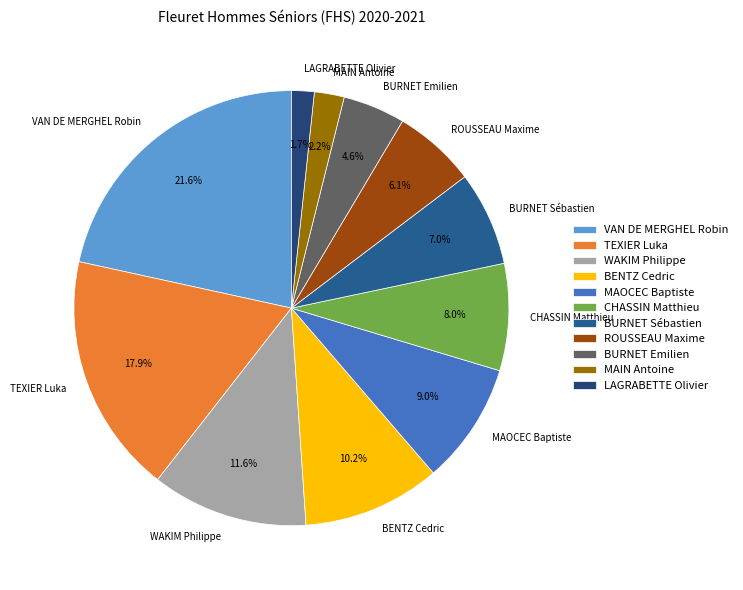

To the nearest percent, what is the combined percentage of VAN DE MERGHEL Robin and BURNET Sébastien?

29%